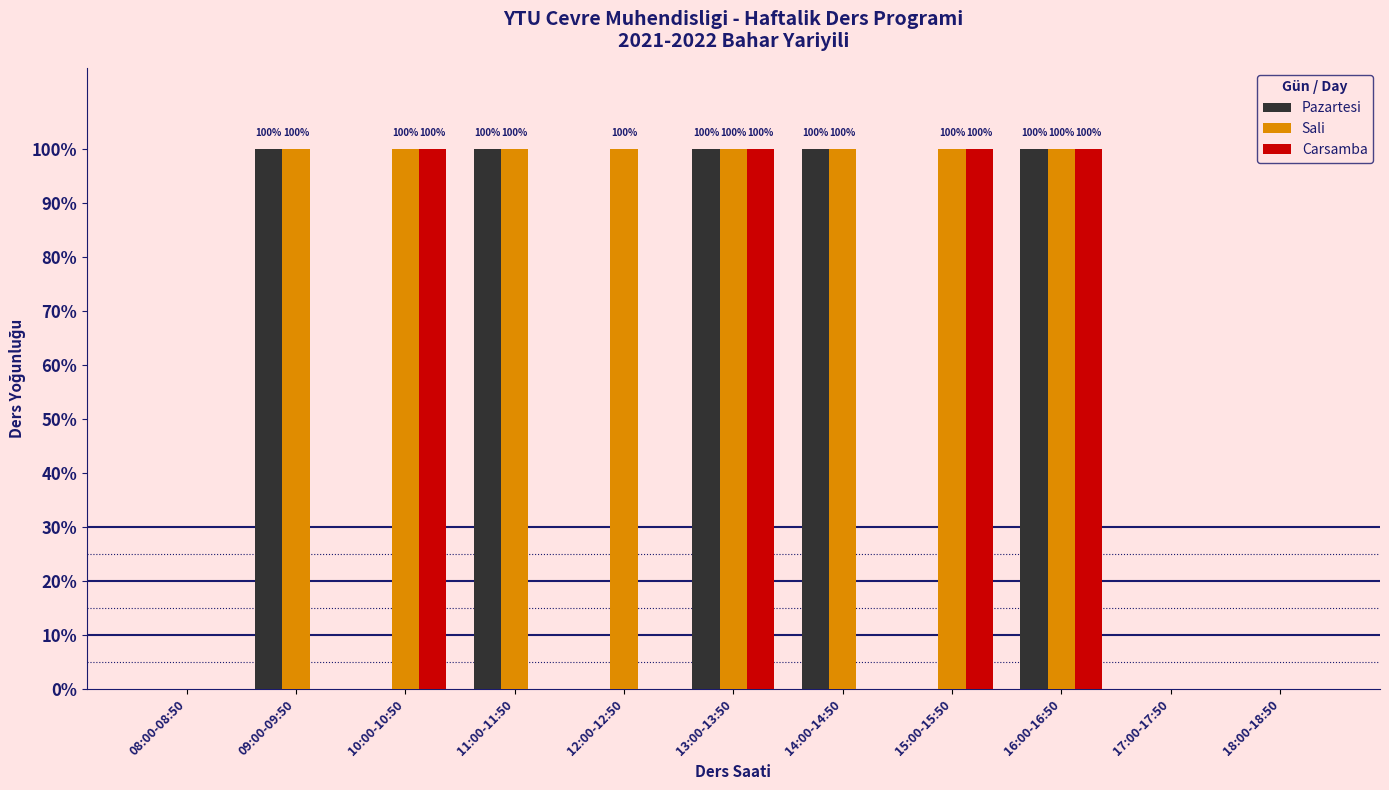

Are the bars horizontal?

No